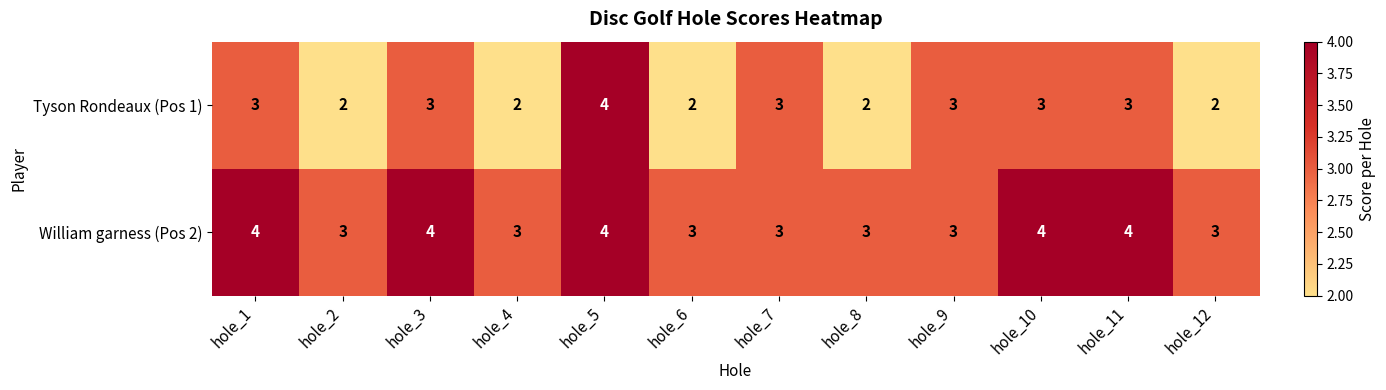

What is the smallest value displayed?

2